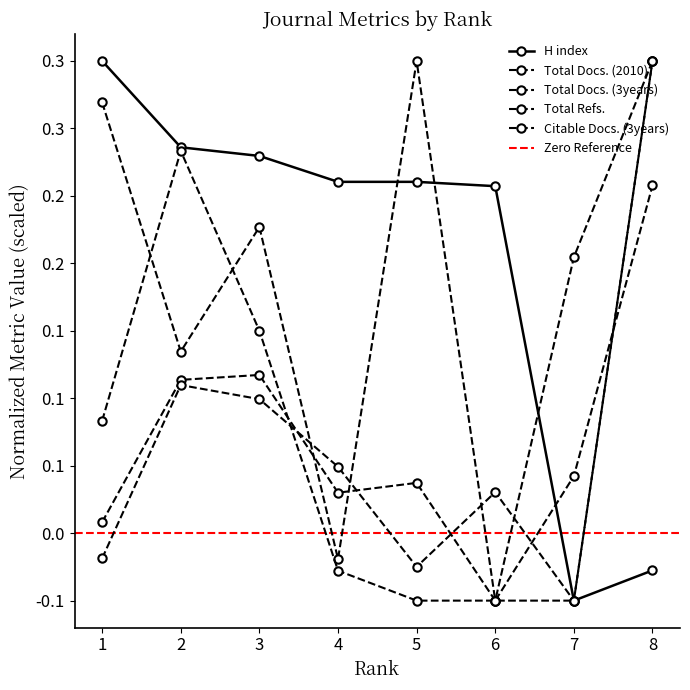

Rank the categories by Total Docs. (2010) value from highest to lowest.

5, 1, 8, 3, 2, 7, 4, 6